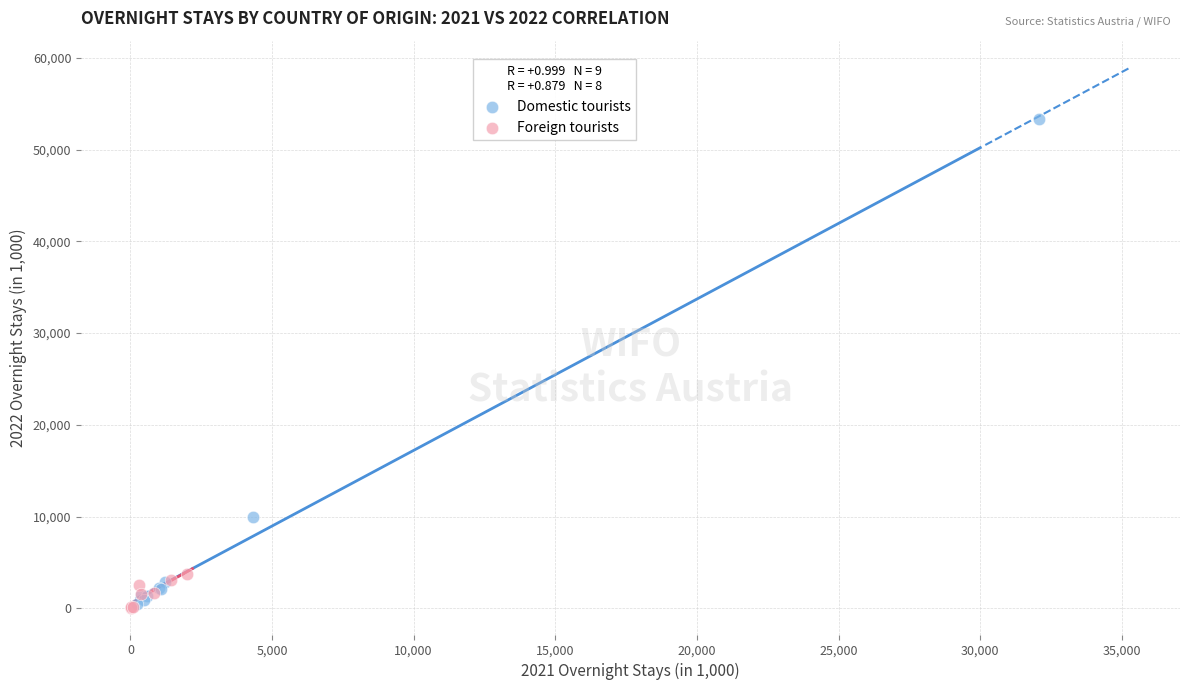

Which series contains the highest Y value?

Domestic tourists